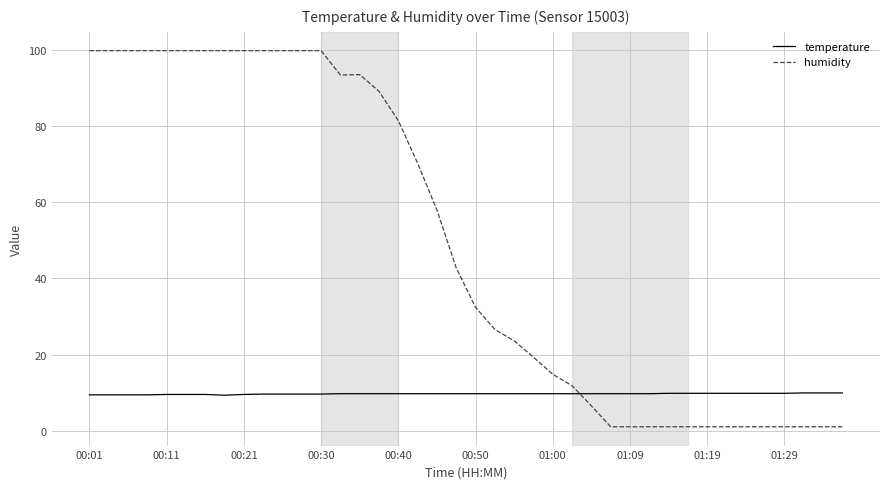

True or false: humidity and temperature cross at least once.

True